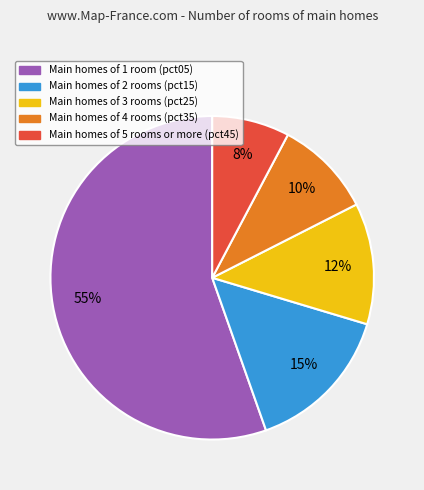

Does any single category account for the majority?

Yes